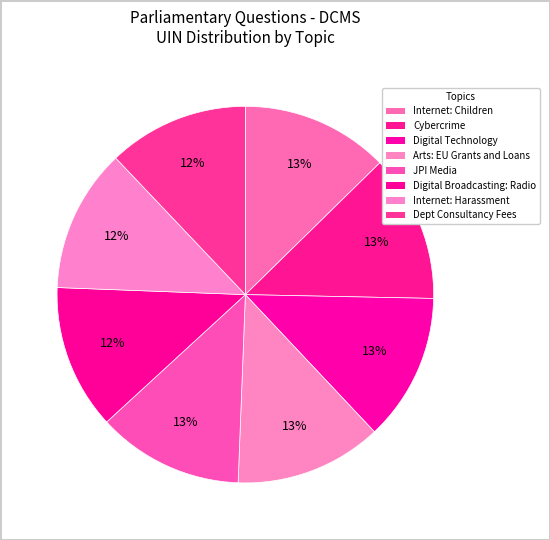

Count the number of slices in the pie.

8